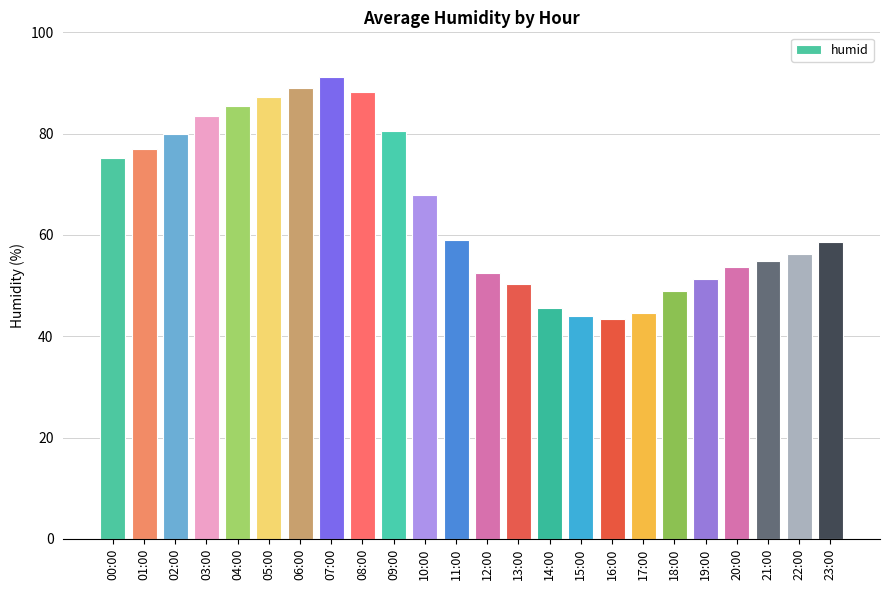

What position from the left is 22:00?

23